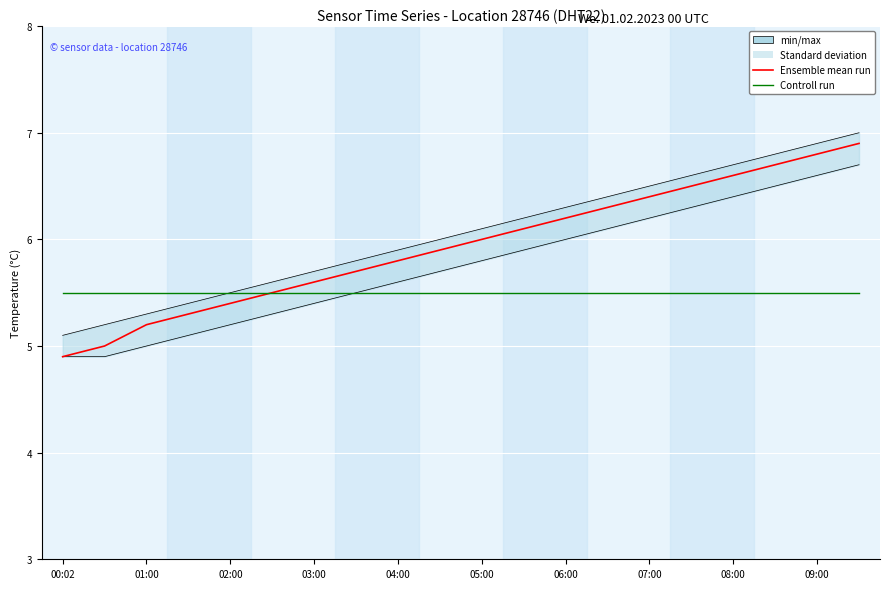

Reading left to right, what are all the values shown in this chart?

Ensemble mean run: 4.9	5.0	5.2	5.3	5.4	5.5	5.6	5.7	5.8	5.9	6.0	6.1	6.2	6.3	6.4	6.5	6.6	6.7	6.8	6.9
Controll run: 5.5	5.5	5.5	5.5	5.5	5.5	5.5	5.5	5.5	5.5	5.5	5.5	5.5	5.5	5.5	5.5	5.5	5.5	5.5	5.5